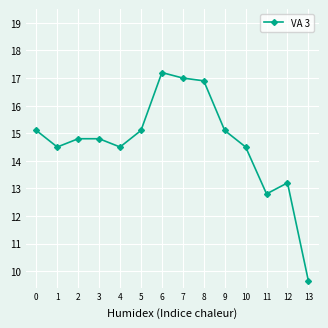

Which label corresponds to the smallest value in the chart?

13